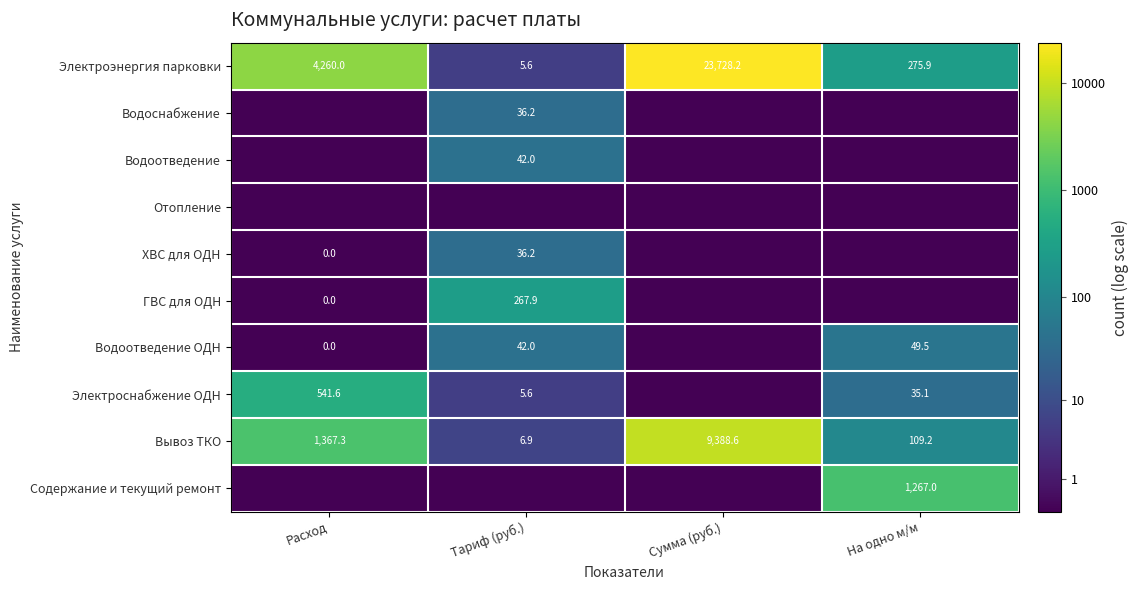

The Электроснабжение ОДН series shows 1.8 at Расход. True or false?

False